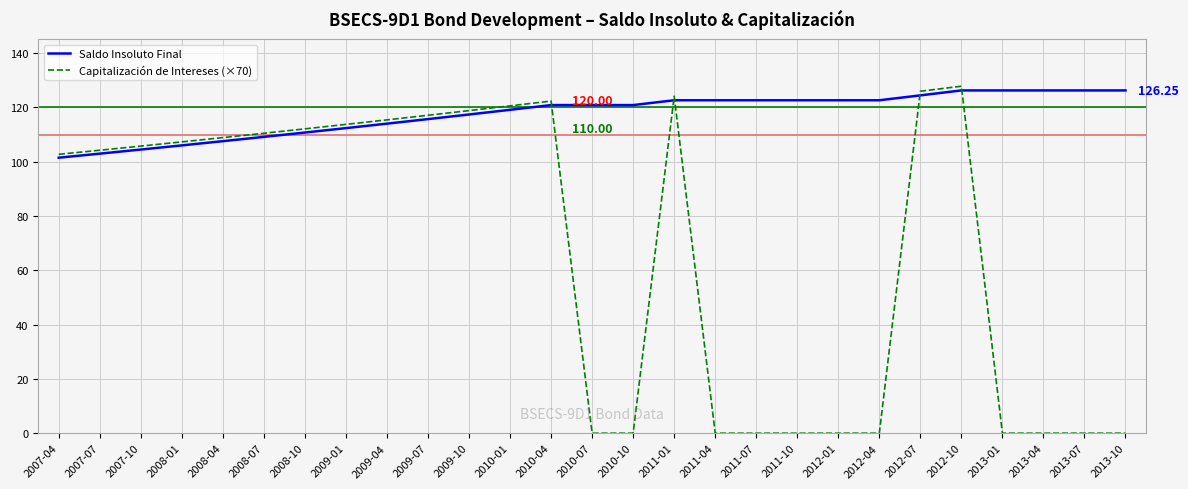

Which series has the largest total across all categories?

Saldo Insoluto Final